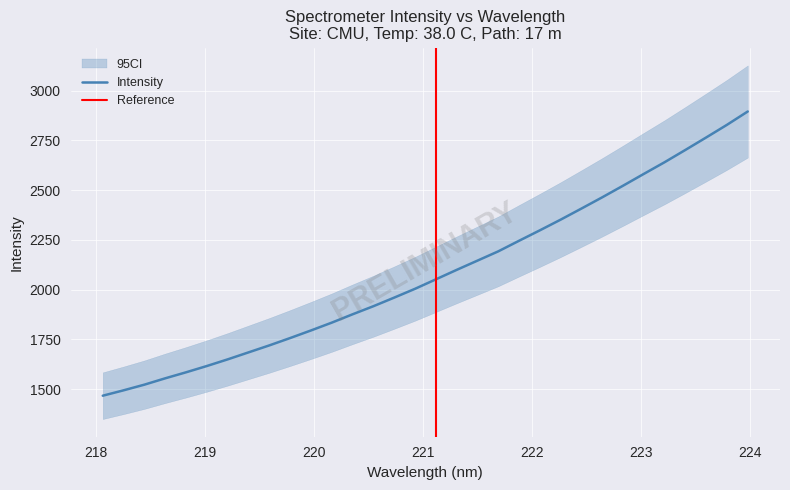

Reading left to right, what are all the values shown in this chart?

1466.4	1493.5	1521.9	1553.8	1584.0	1615.7	1649.1	1684.2	1719.4	1756.3	1794.4	1833.8	1875.7	1916.4	1959.6	2003.8	2051.3	2098.9	2145.4	2192.0	2245.3	2297.8	2351.5	2407.2	2463.7	2522.0	2581.4	2640.2	2701.9	2764.5	2828.1	2895.1